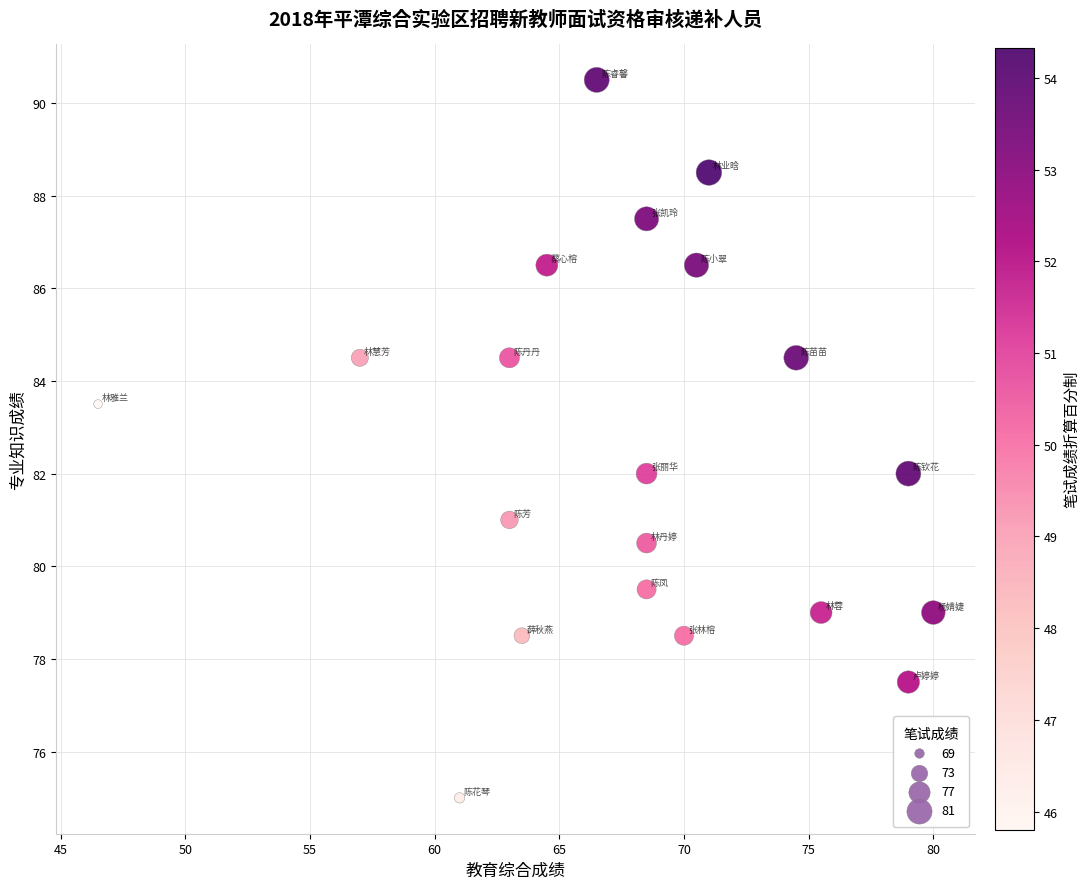

What is the range of Y values (max minus min)?

15.5